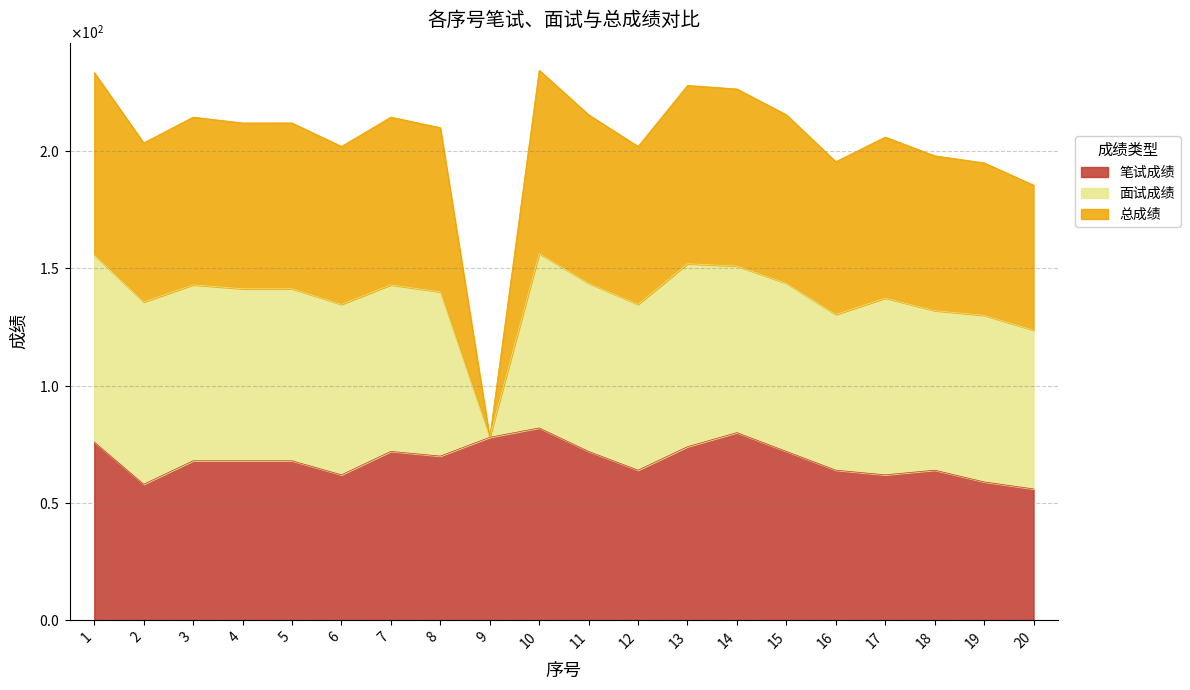

What are all the series names shown in the legend?

笔试成绩, 面试成绩, 总成绩